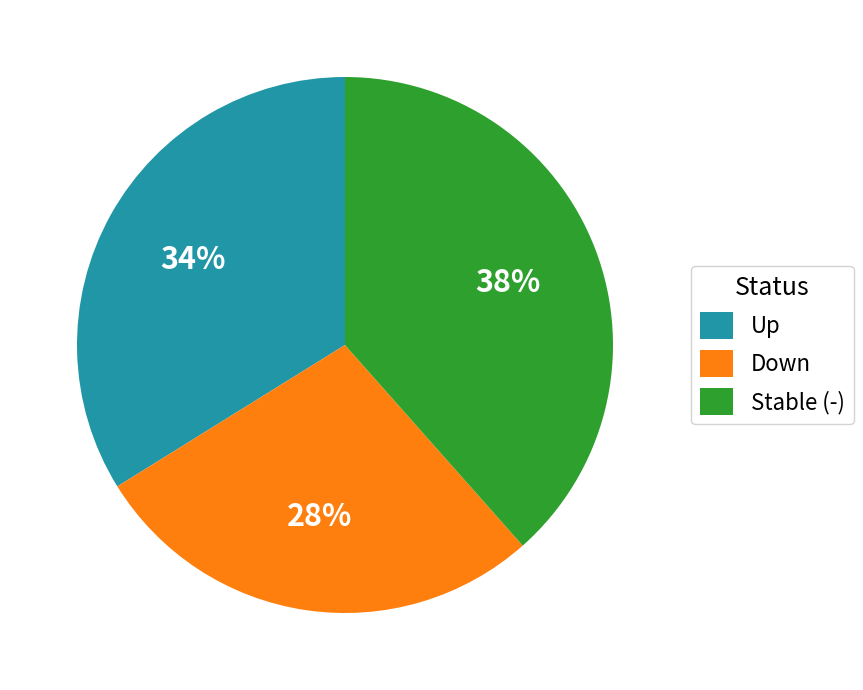

Which slice is the largest?

Stable (-)